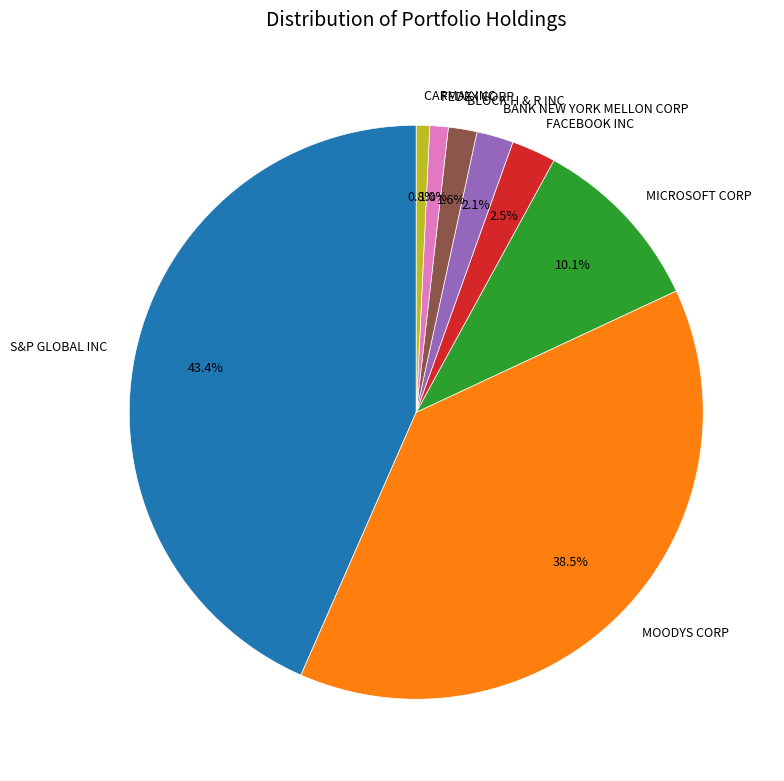

Count the number of slices in the pie.

8